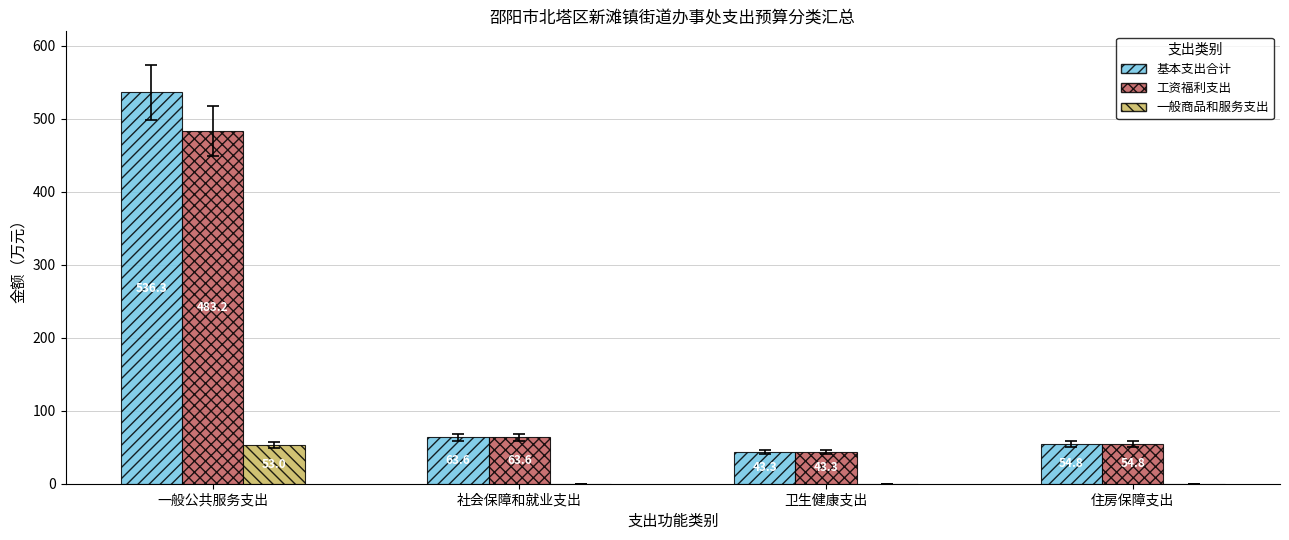

Which category has the highest value across all series?

一般公共服务支出